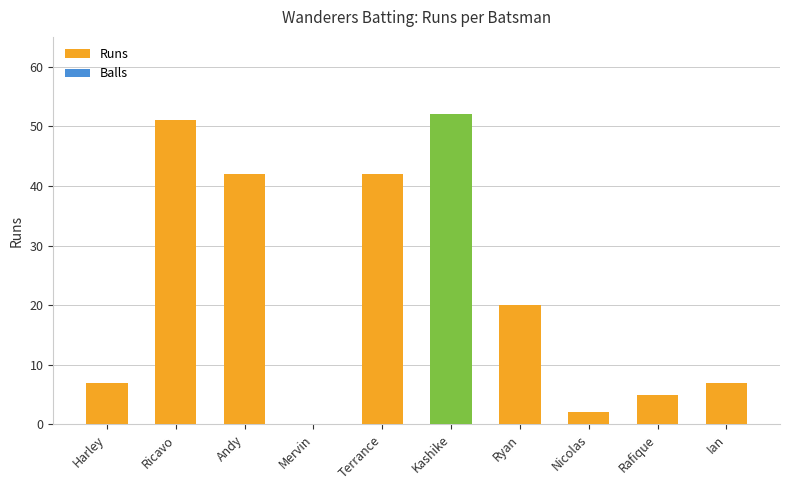

What is the sum of the values at Ricavo and Harley?

58